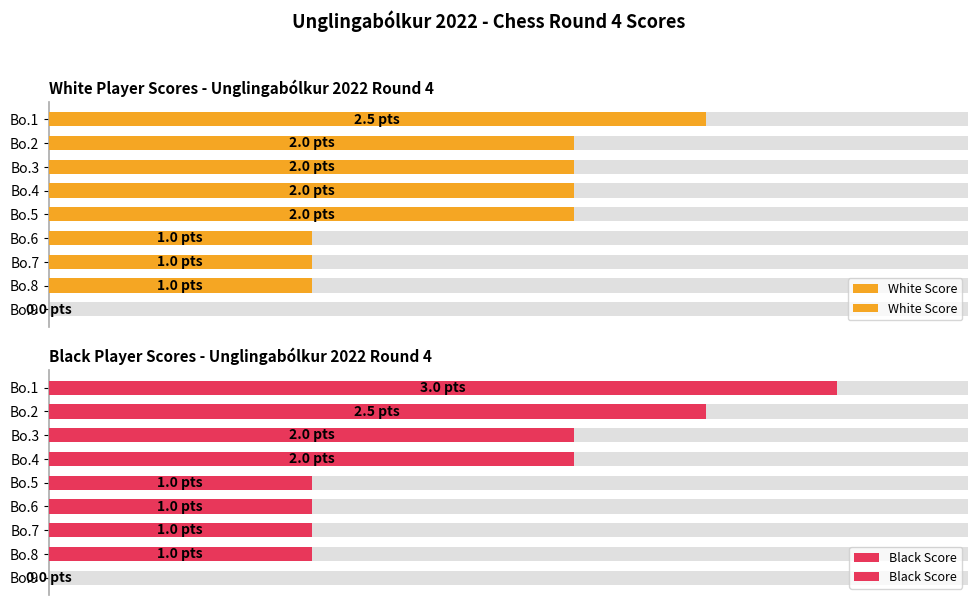

The Black Score series shows 1.4 at Bo.9. True or false?

False